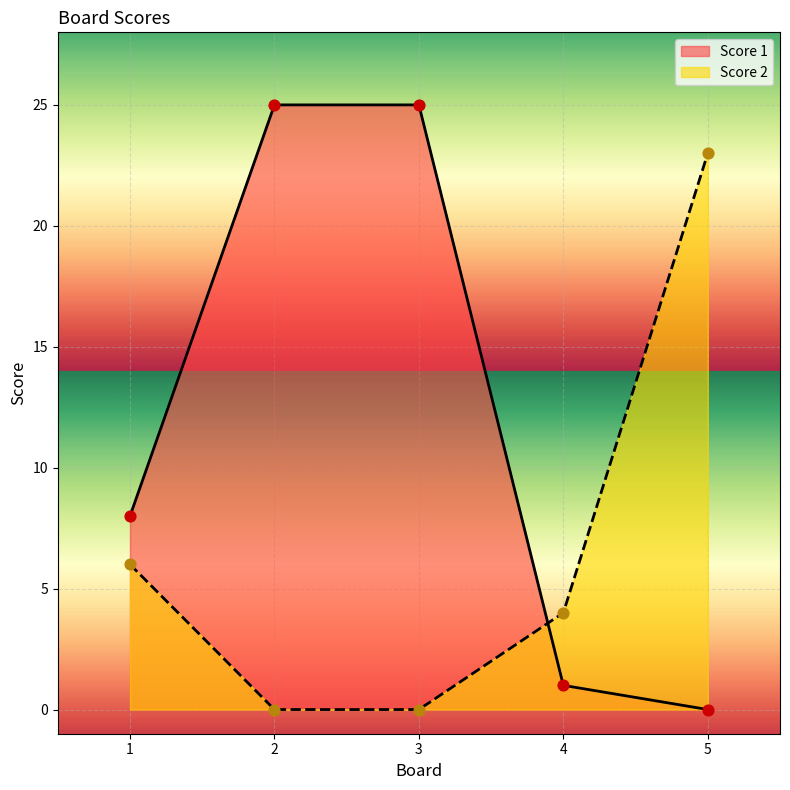

Is the value of Score 2 at 2 greater than the value of Score 1 at 3?

No